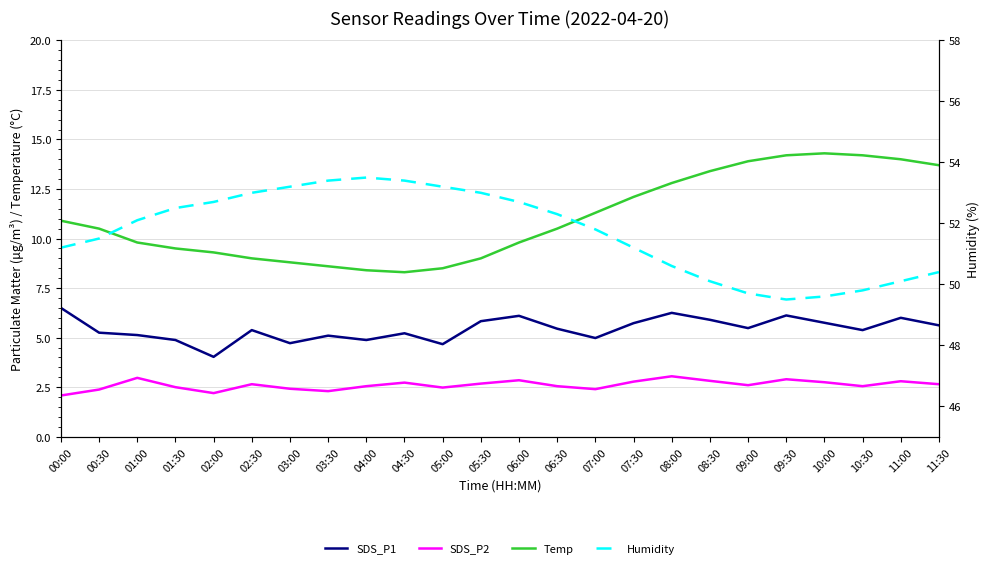

How many values in the Temp series are below 10?

11